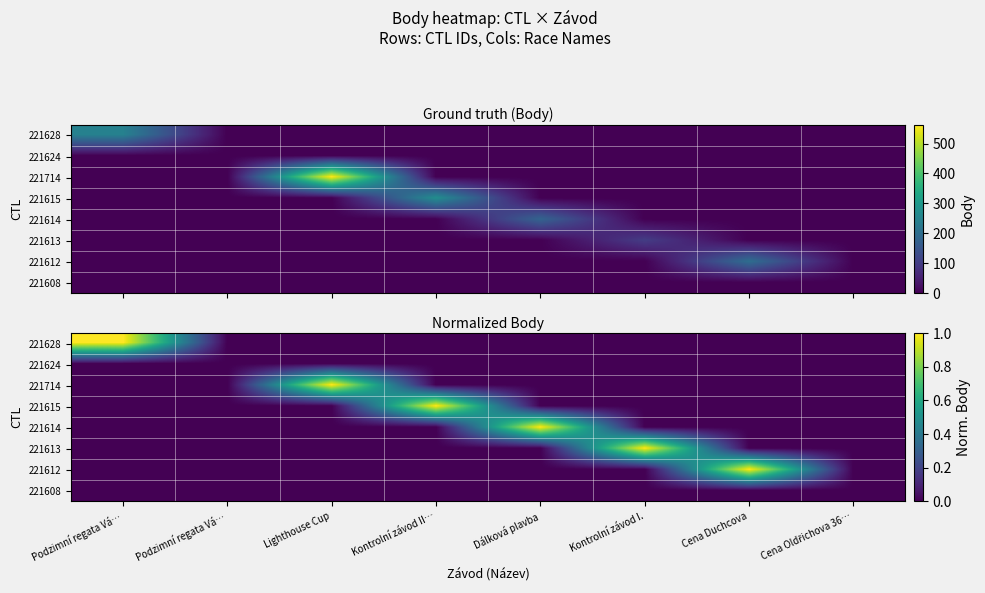

The value of 221612 at Kontrolní závod II… is 0. True or false?

True